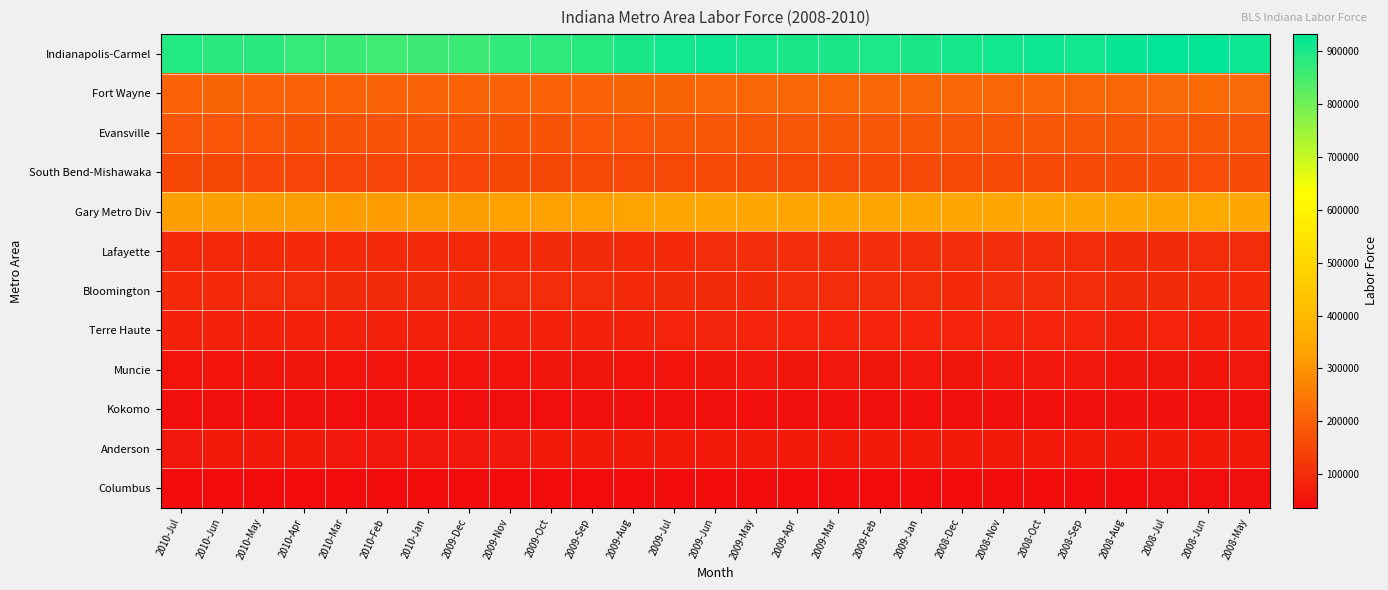

Which series has the largest total across all categories?

Indianapolis-Carmel